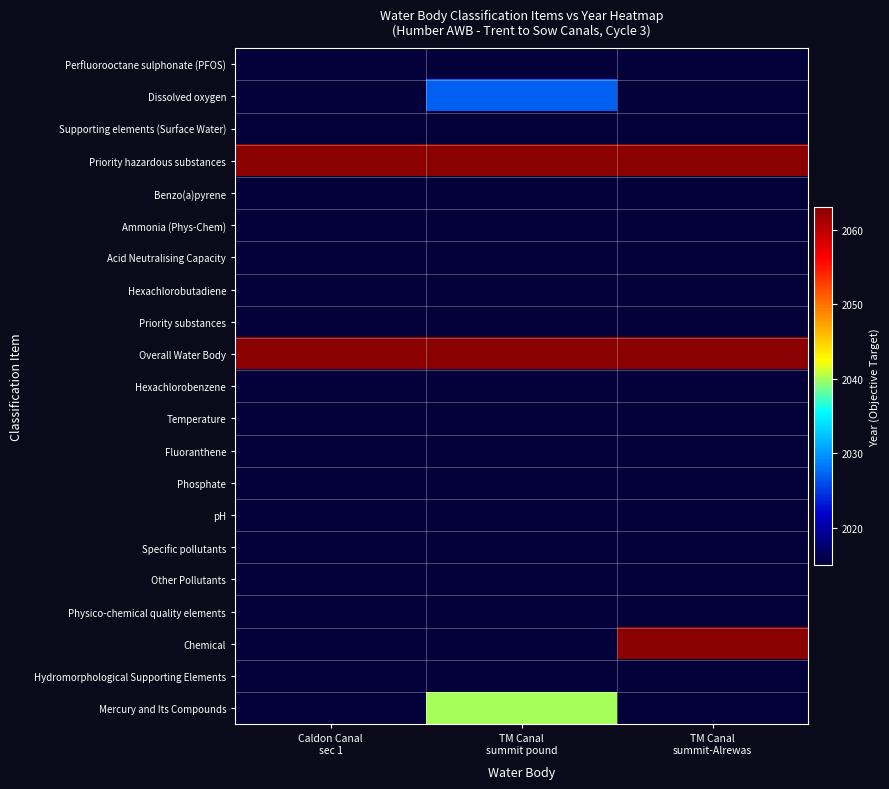

Which series has the largest total across all categories?

Priority hazardous substances